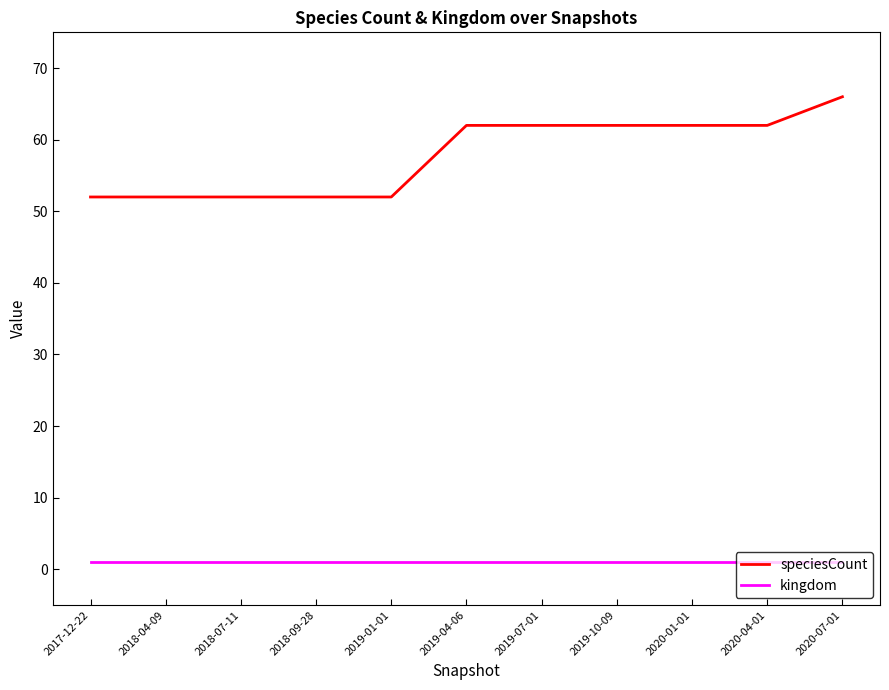

Which series has the widest spread of values?

speciesCount